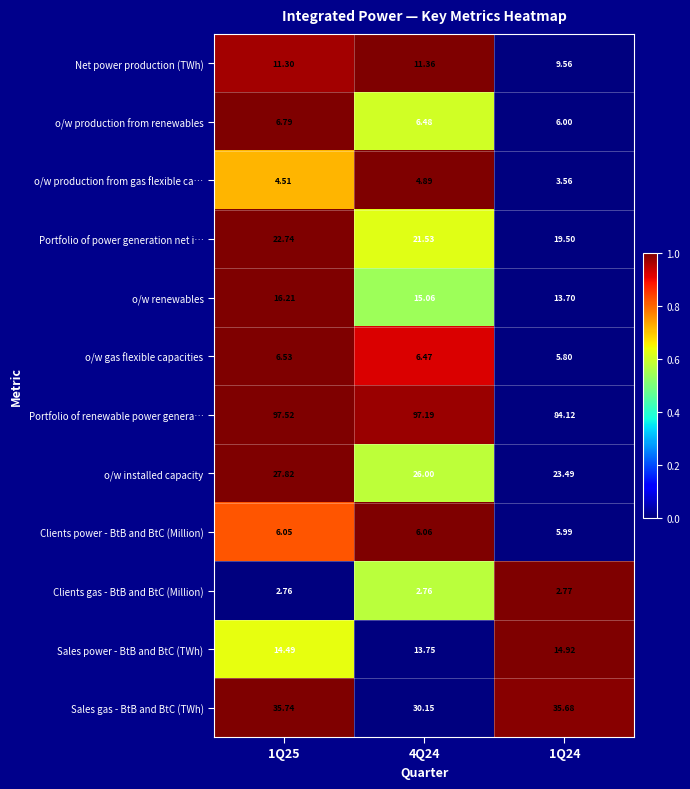

How many series are shown in this chart?

12